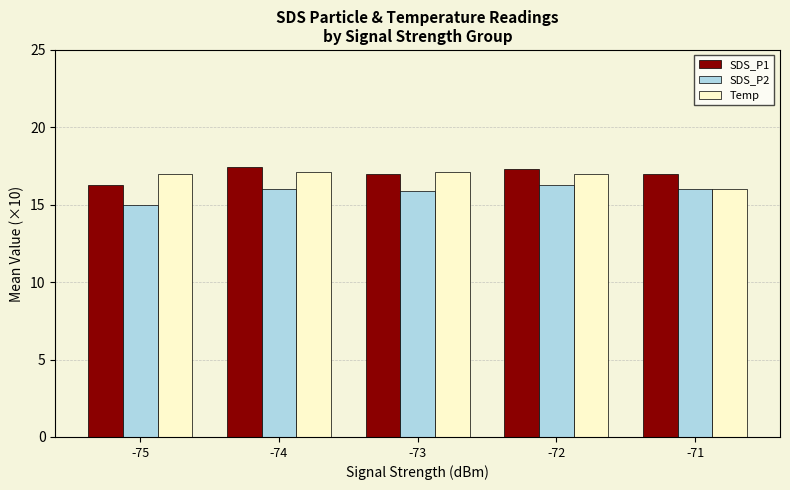

The value of Temp at -74 is 27.1. True or false?

False